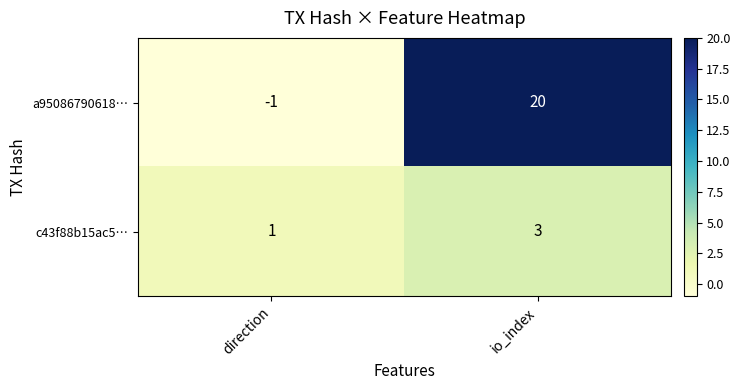

Which series has the largest total across all categories?

a95086790618…